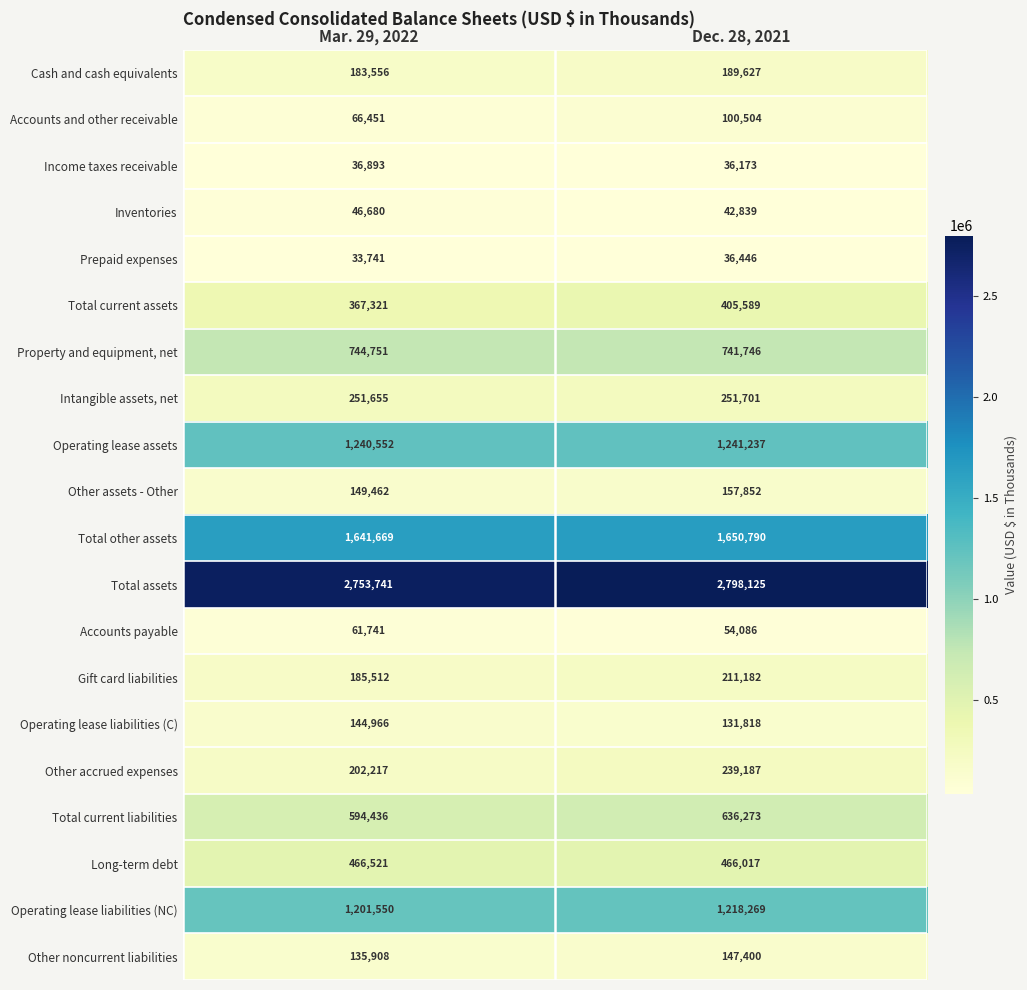

What is the total value across all series at Mar. 29, 2022?

10509323